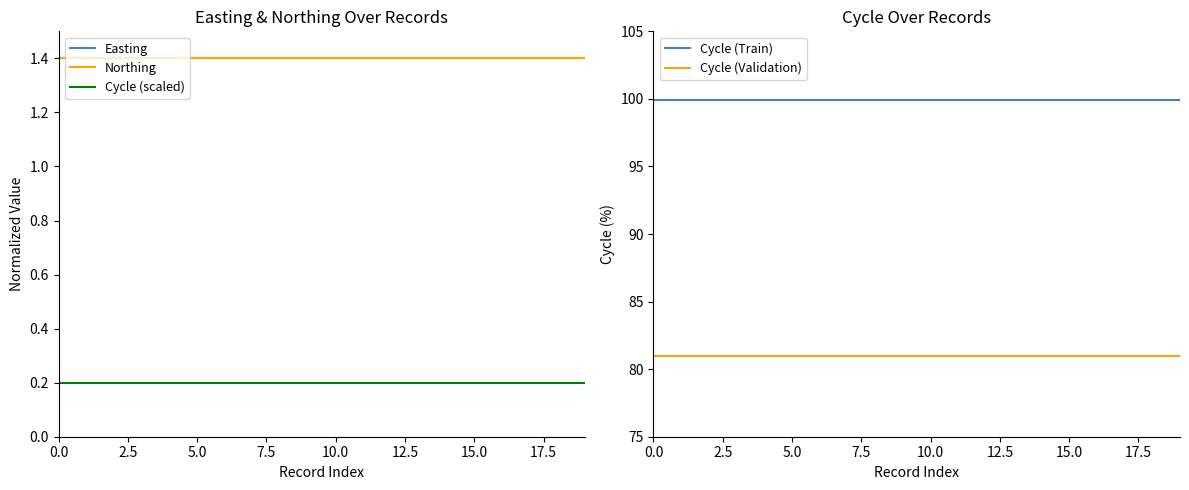

Rank the series by their maximum value, from lowest to highest.

Cycle (scaled), Easting, Northing, Cycle (Validation), Cycle (Train)